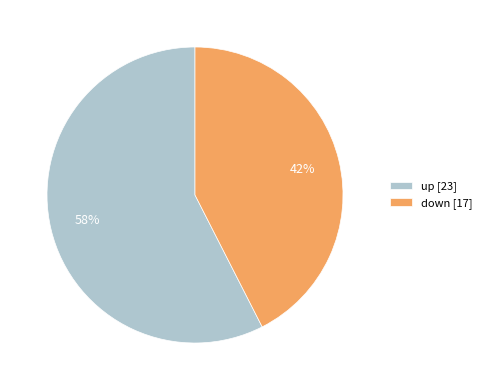

What is the smallest slice in the pie chart?

down